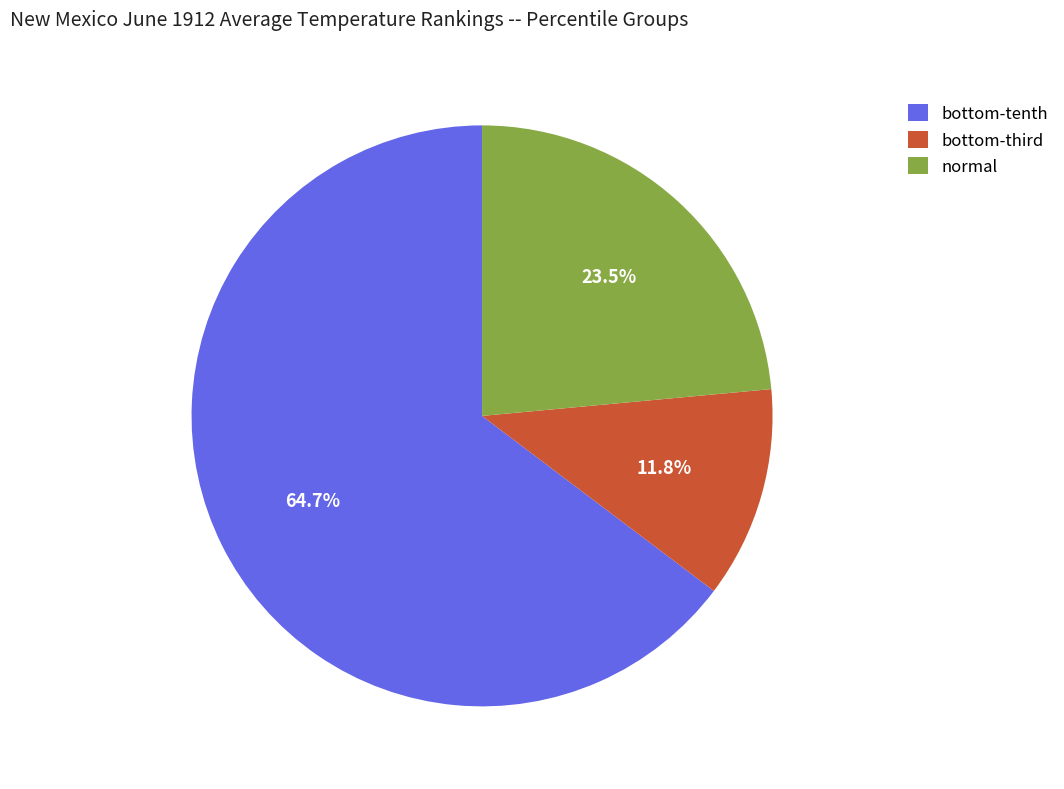

The normal slice represents 34% of the pie. True or false?

False